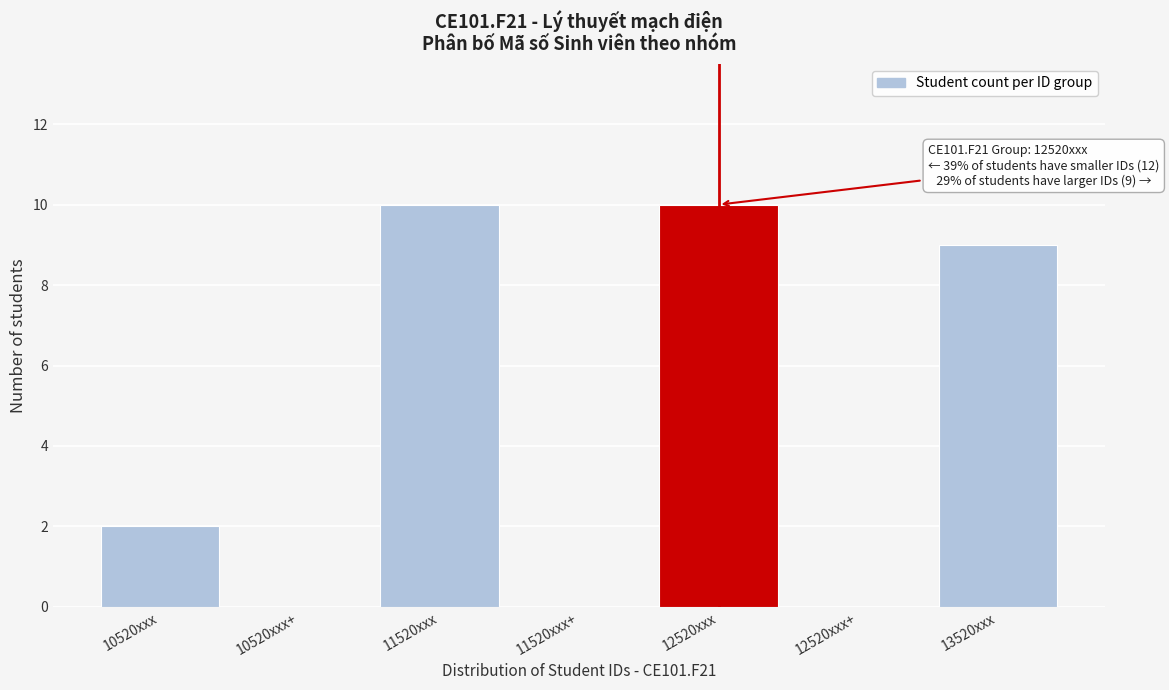

Reading right to left, transcribe all the data shown in this chart.

13520xxx=9	12520xxx+=0	12520xxx=10	11520xxx+=0	11520xxx=10	10520xxx+=0	10520xxx=2